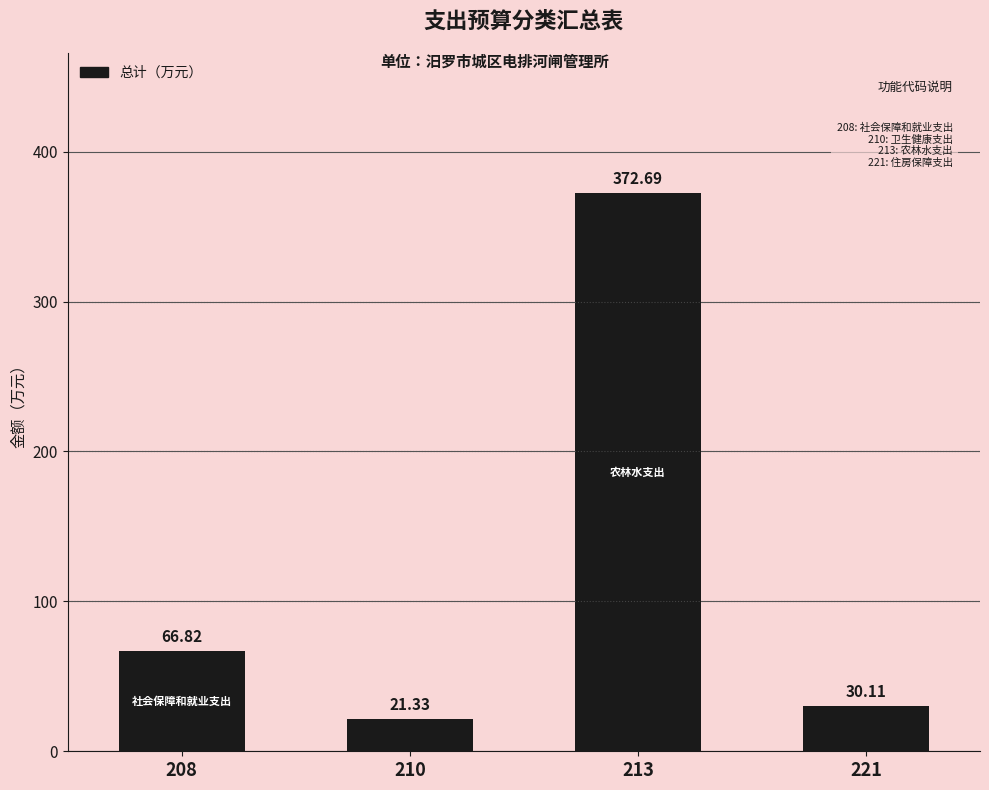

What is the value of the 2nd bar from the left?

21.3